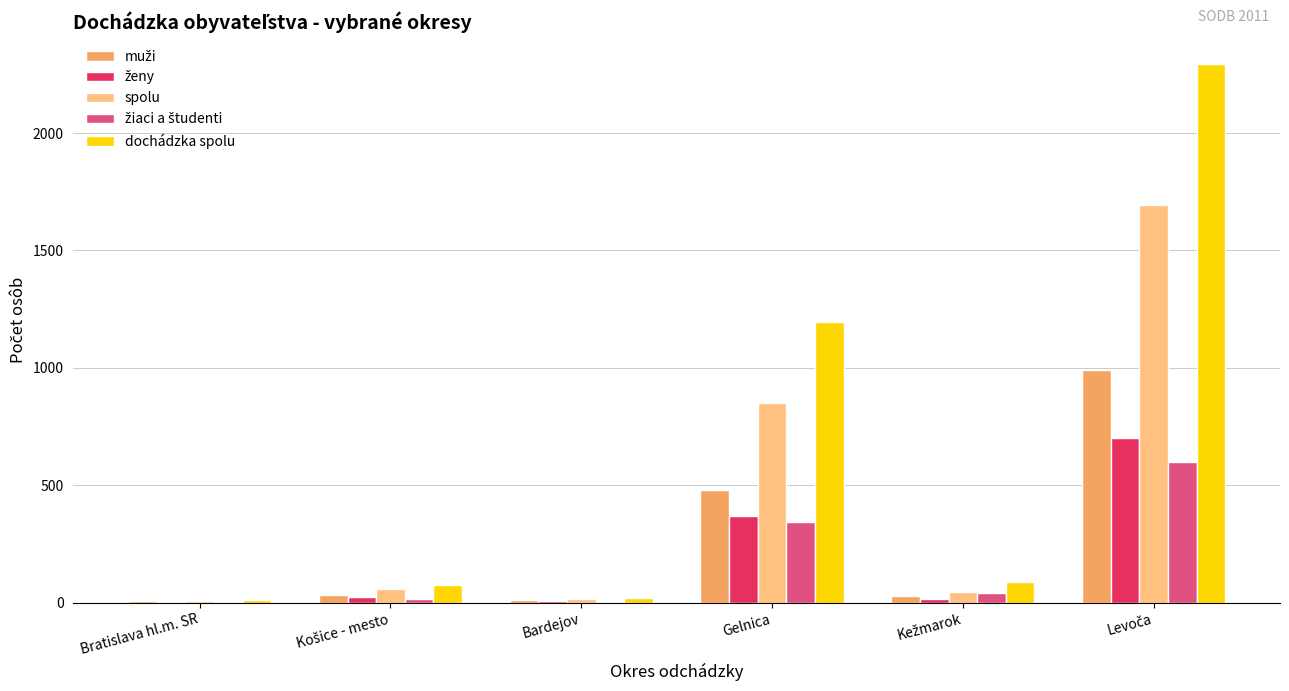

Which series has the largest total across all categories?

dochádzka spolu